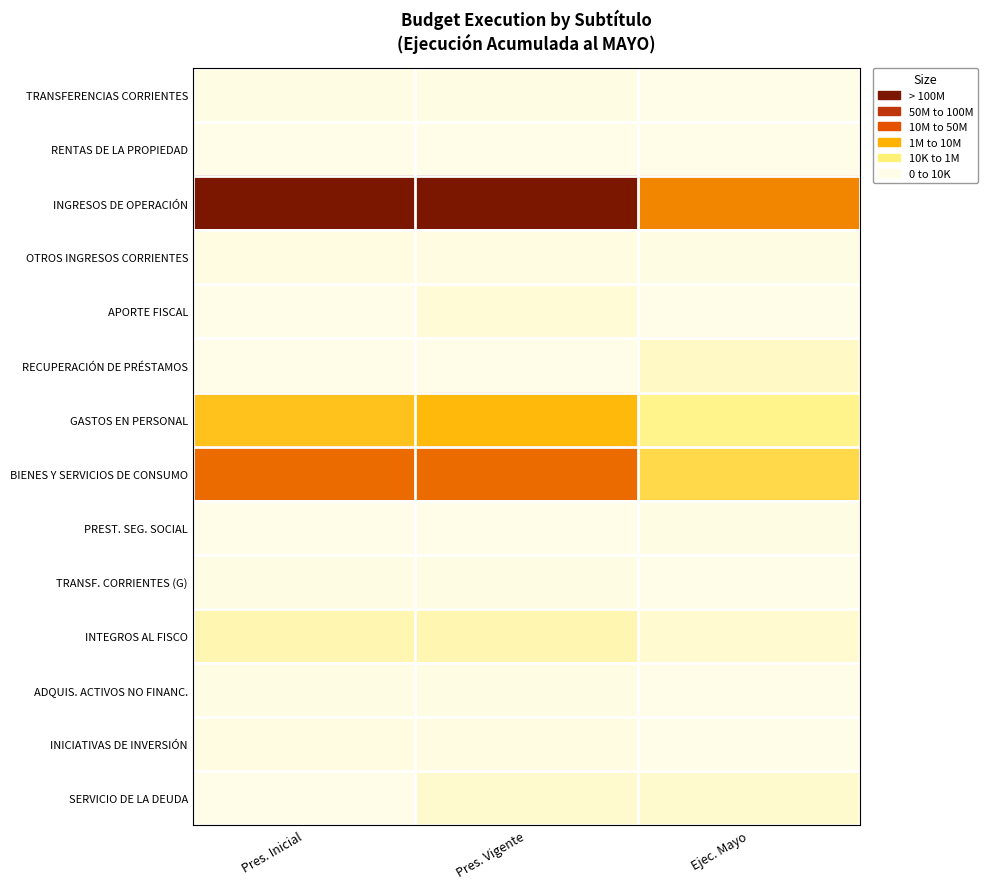

Reading left to right, extract all data points from this chart.

TRANSFERENCIAS CORRIENTES: Pres. Inicial=824000	Pres. Vigente=824000	Ejec. Mayo=0
RENTAS DE LA PROPIEDAD: Pres. Inicial=19048	Pres. Vigente=19048	Ejec. Mayo=6427
INGRESOS DE OPERACIÓN: Pres. Inicial=147176388	Pres. Vigente=147176388	Ejec. Mayo=72087272
OTROS INGRESOS CORRIENTES: Pres. Inicial=1662085	Pres. Vigente=1662085	Ejec. Mayo=1141280
APORTE FISCAL: Pres. Inicial=0	Pres. Vigente=4230594	Ejec. Mayo=0
RECUPERACIÓN DE PRÉSTAMOS: Pres. Inicial=0	Pres. Vigente=0	Ejec. Mayo=8973023
GASTOS EN PERSONAL: Pres. Inicial=52076647	Pres. Vigente=56307241	Ejec. Mayo=23707979
BIENES Y SERVICIOS DE CONSUMO: Pres. Inicial=80318863	Pres. Vigente=80318863	Ejec. Mayo=40491314
PREST. SEG. SOCIAL: Pres. Inicial=0	Pres. Vigente=0	Ejec. Mayo=1085464
TRANSF. CORRIENTES (G): Pres. Inicial=824000	Pres. Vigente=824000	Ejec. Mayo=0
INTEGROS AL FISCO: Pres. Inicial=14369559	Pres. Vigente=14369559	Ejec. Mayo=6302144
ADQUIS. ACTIVOS NO FINANC.: Pres. Inicial=780142	Pres. Vigente=780142	Ejec. Mayo=121252
INICIATIVAS DE INVERSIÓN: Pres. Inicial=1312310	Pres. Vigente=1312310	Ejec. Mayo=443908
SERVICIO DE LA DEUDA: Pres. Inicial=0	Pres. Vigente=6401439	Ejec. Mayo=6382620